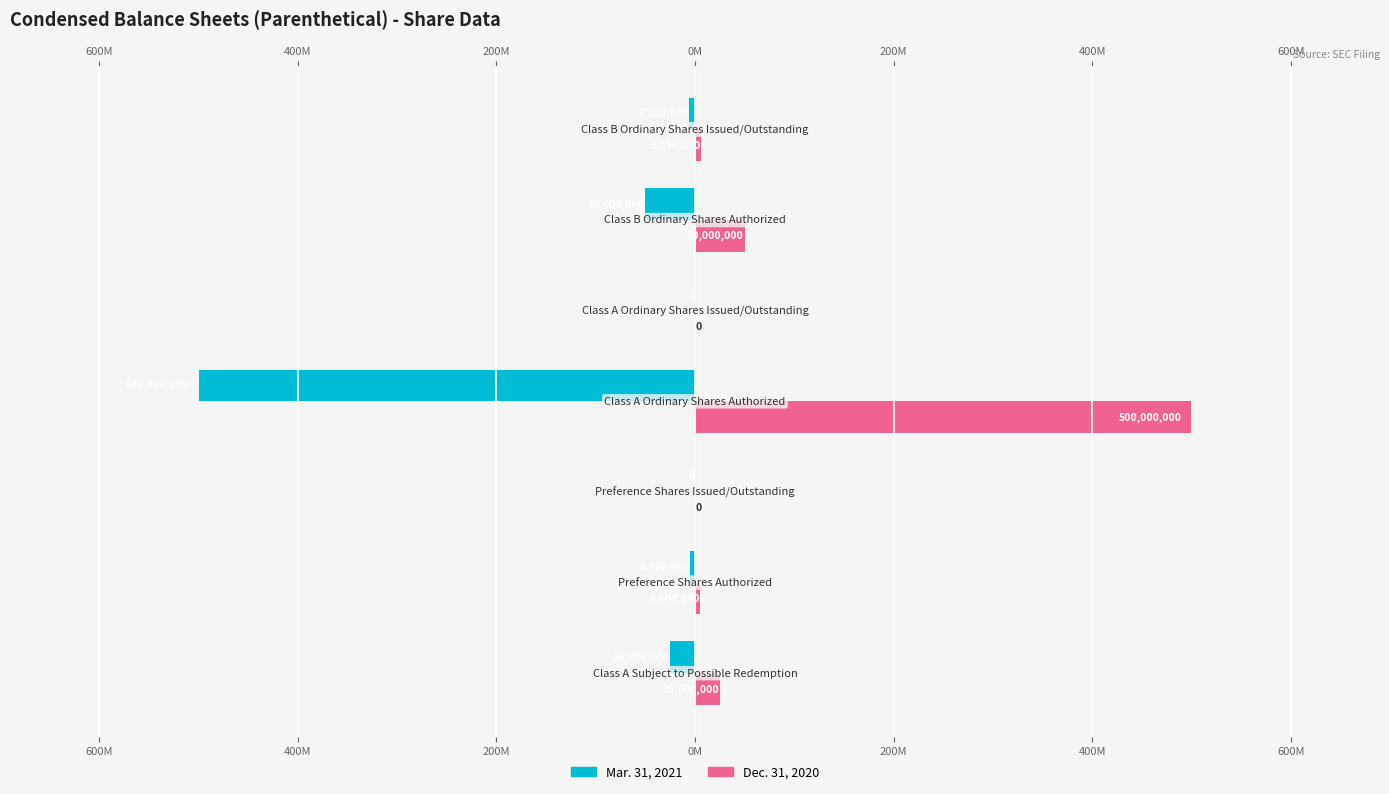

What are all the series names shown in the legend?

Mar. 31, 2021, Dec. 31, 2020